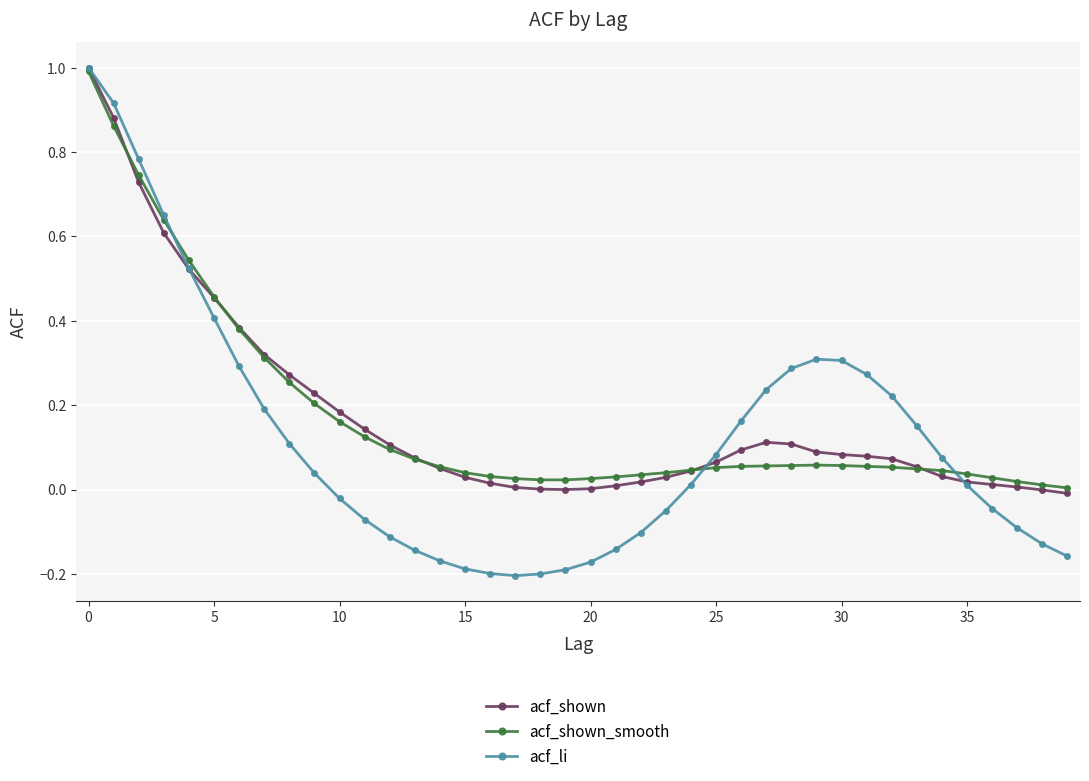

Which series has the largest range (max minus min)?

acf_li